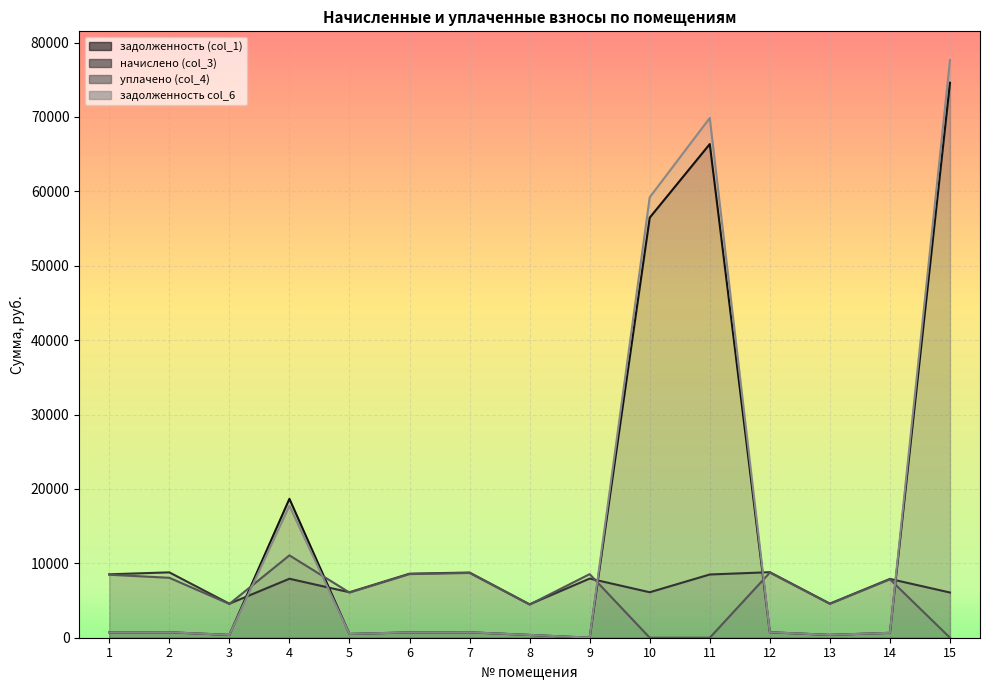

At which label is задолженность (col_1) closest to 37299?

4